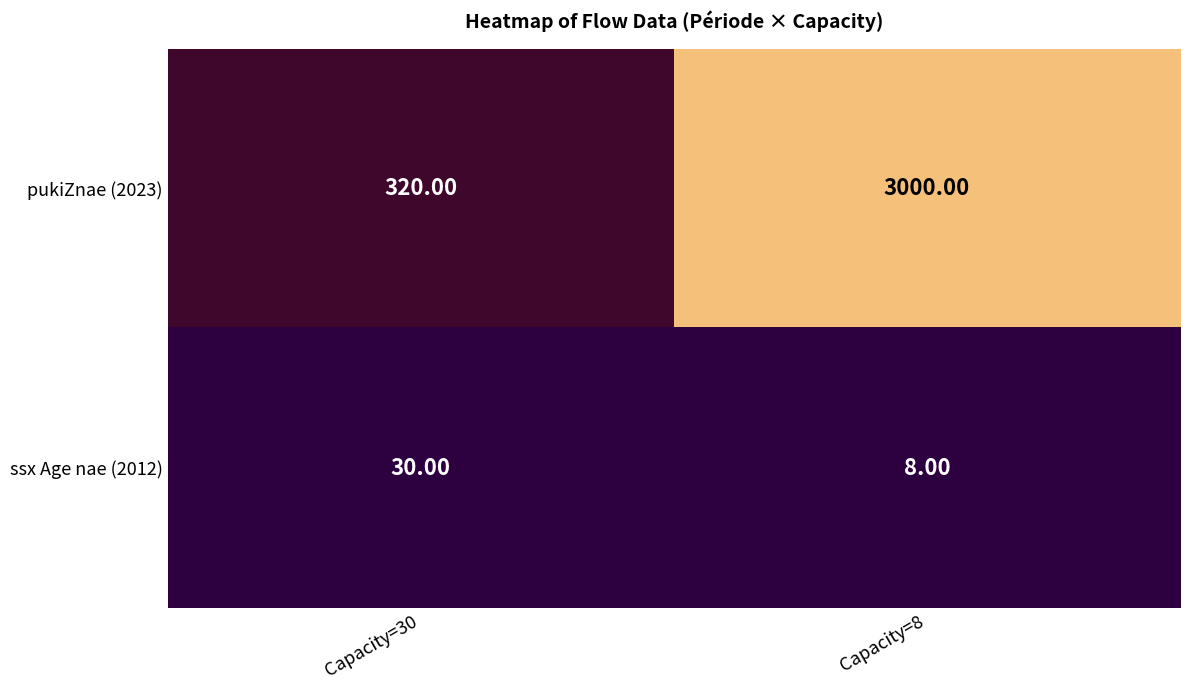

Rank the series by their maximum value, from highest to lowest.

pukiZnae (2023), ssx Age nae (2012)